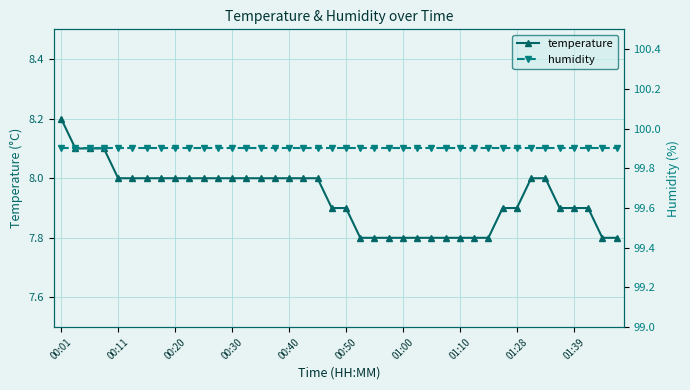

What is the minimum value for humidity?

99.9